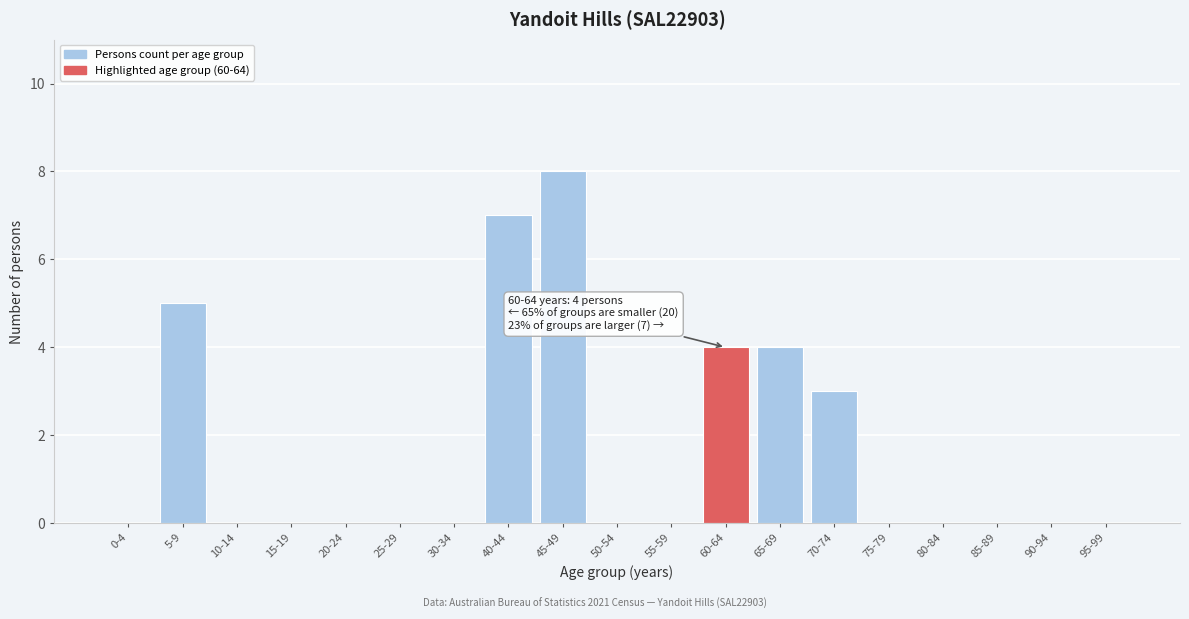

Reading right to left, list all the values displayed in this chart.

95-99=0	90-94=0	85-89=0	80-84=0	75-79=0	70-74=3	65-69=4	60-64=4	55-59=0	50-54=0	45-49=8	40-44=7	30-34=0	25-29=0	20-24=0	15-19=0	10-14=0	5-9=5	0-4=0